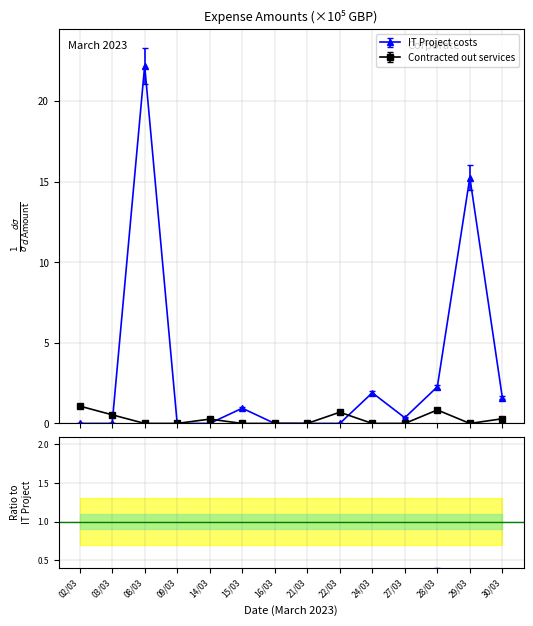

Rank the series at 16/03 from highest to lowest value.

IT Project costs, Contracted out services